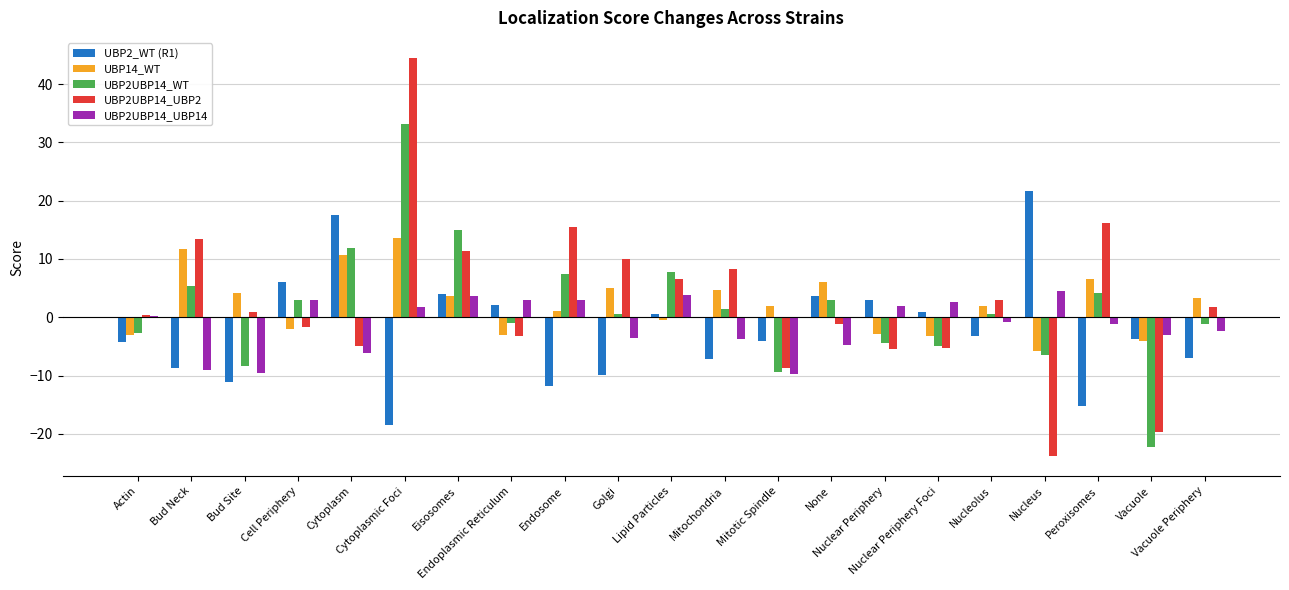

How many series are shown in this chart?

5